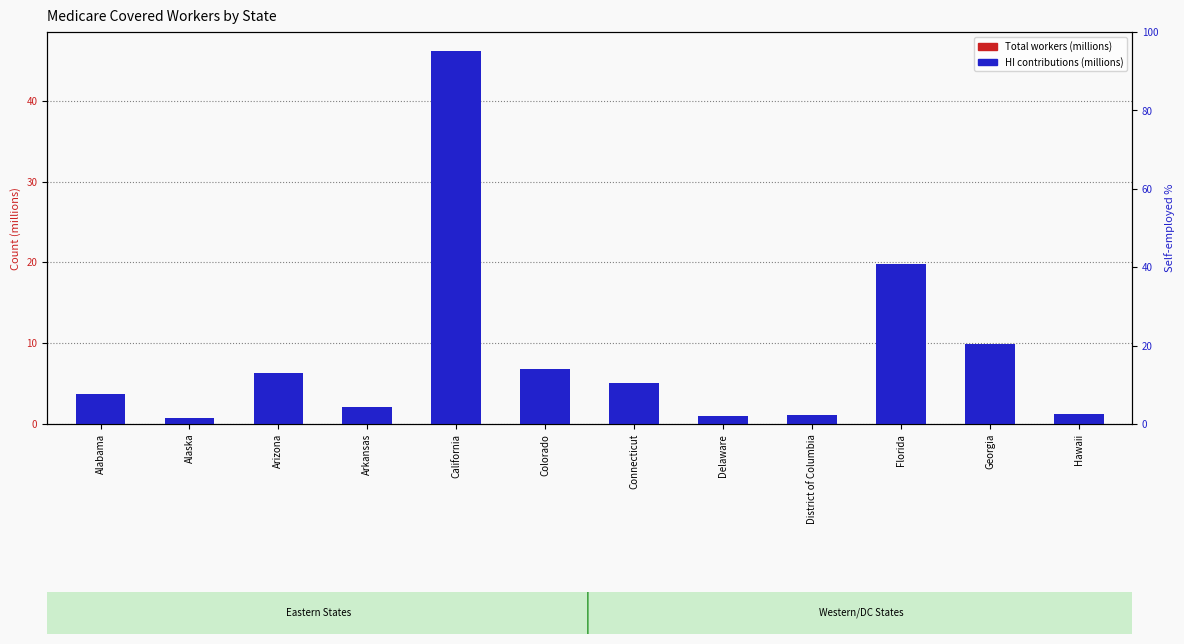

At which category is the sum across all series the highest?

California